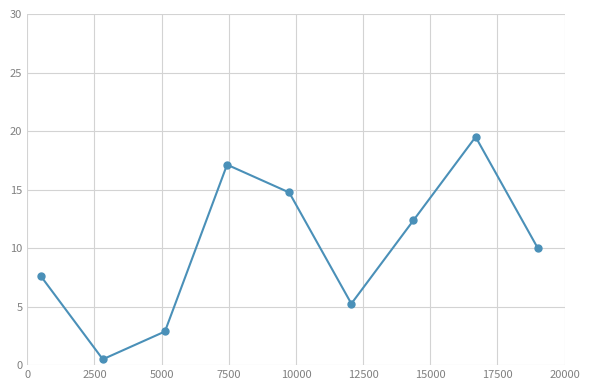

How many distinct data groups are displayed?

1